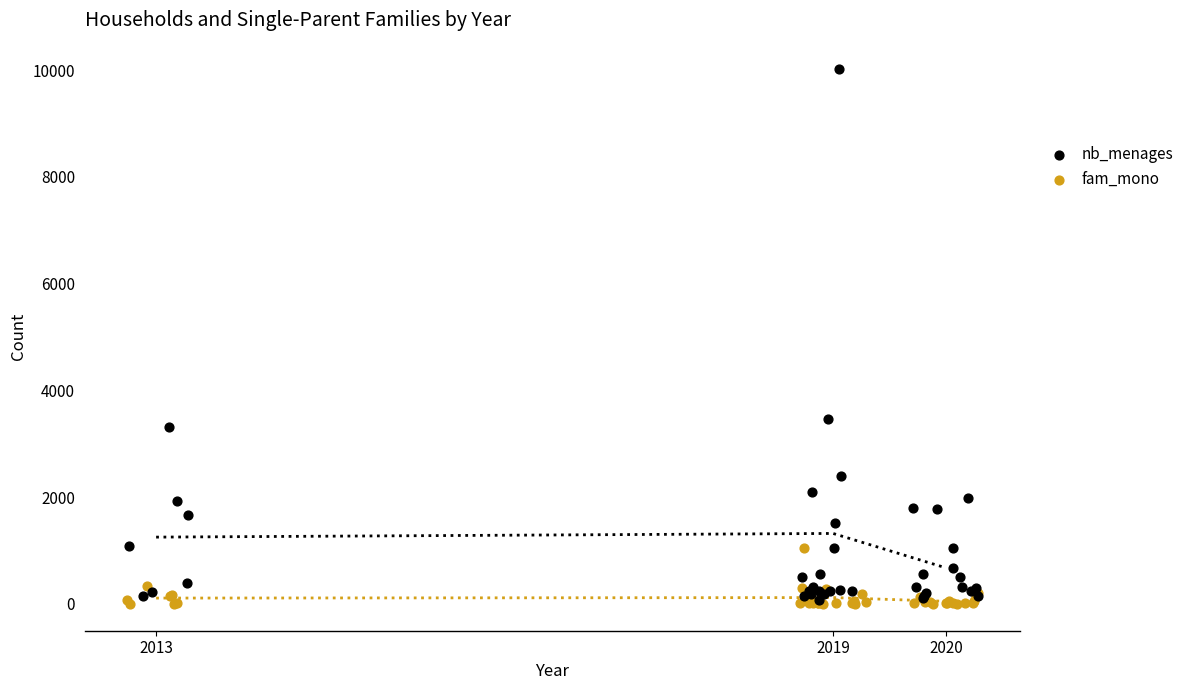

Which series has the widest spread of Y values?

nb_menages